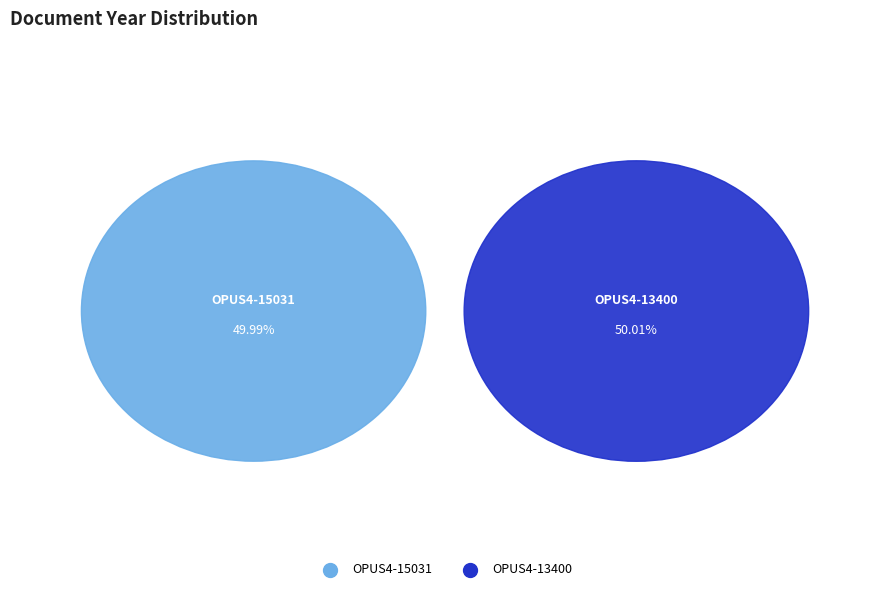

Is there a majority slice in this chart?

Yes